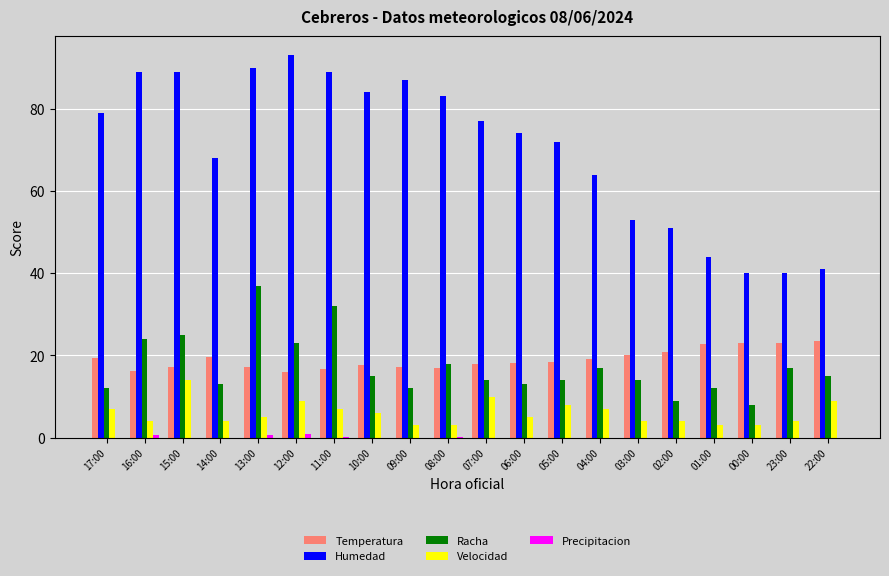

True or false: Velocidad has a value of 9.0 at 12:00.

True